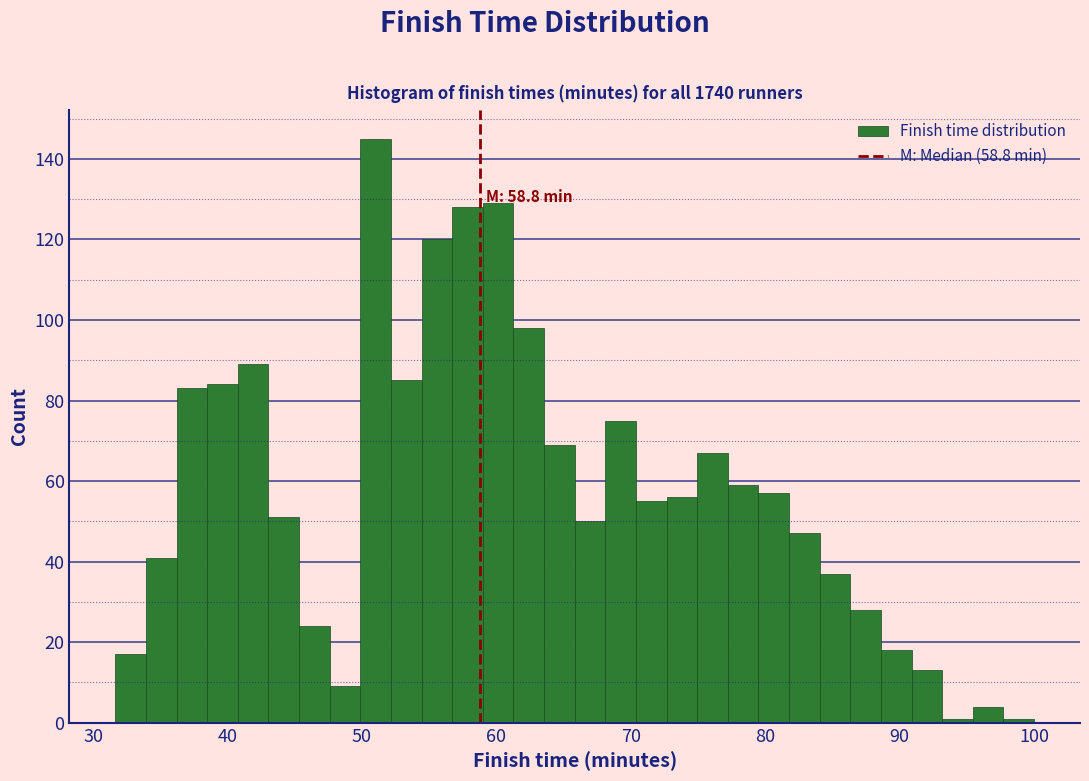

Around what value on the x-axis is the tallest bar? Give the approximate position of its centre, as read against the axis.

51